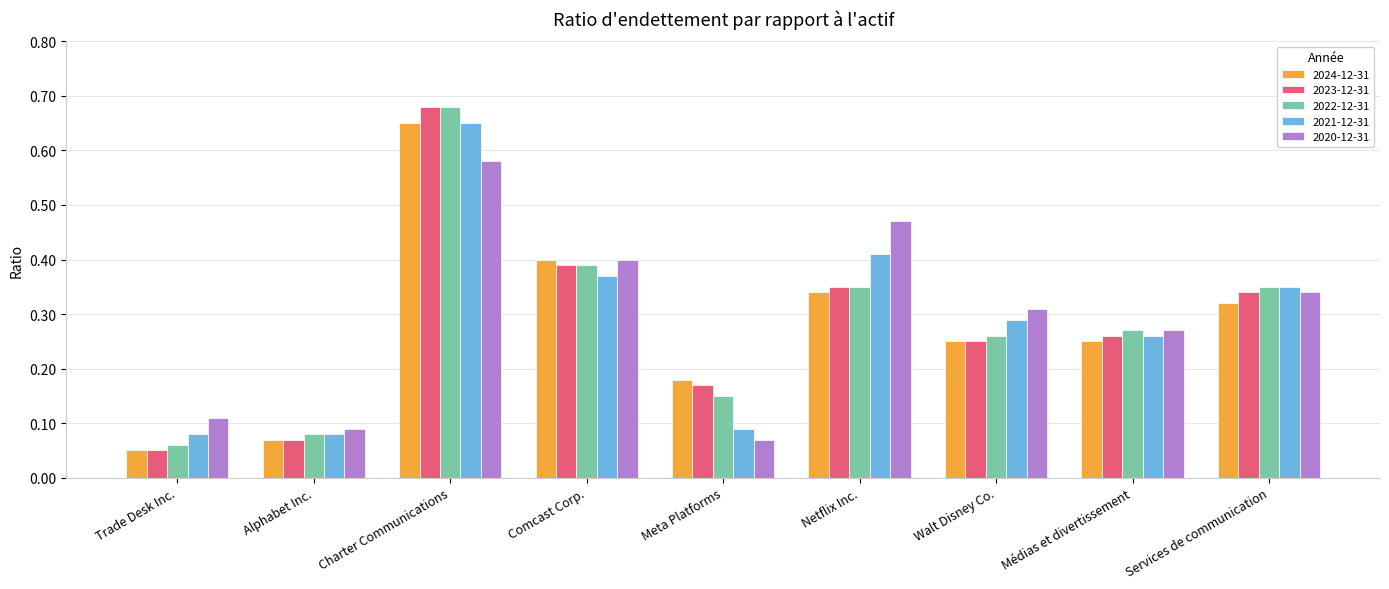

How many groups of bars are there?

9